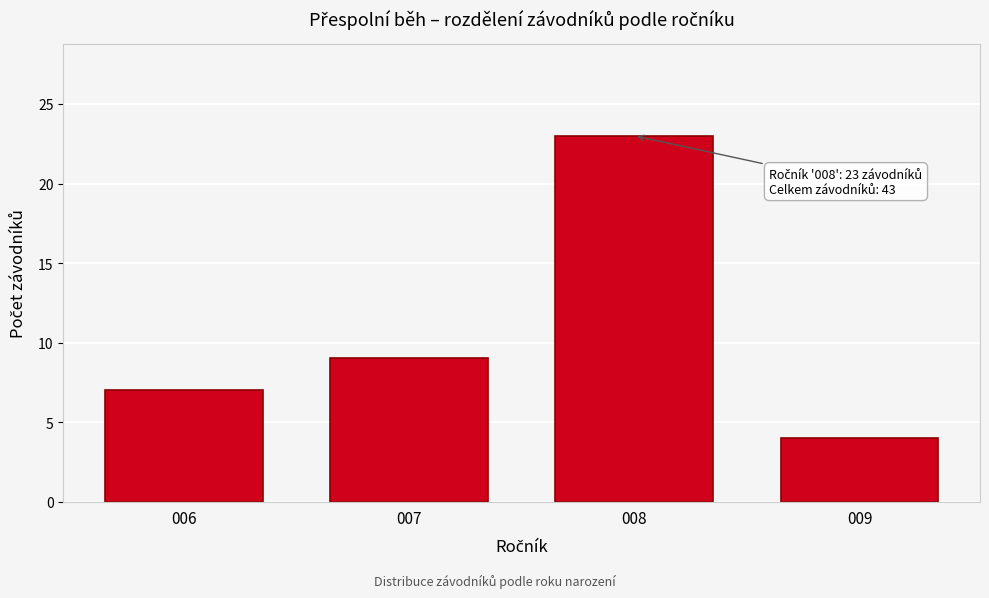

Reading right to left, what are all the values shown in this chart?

4	23	9	7